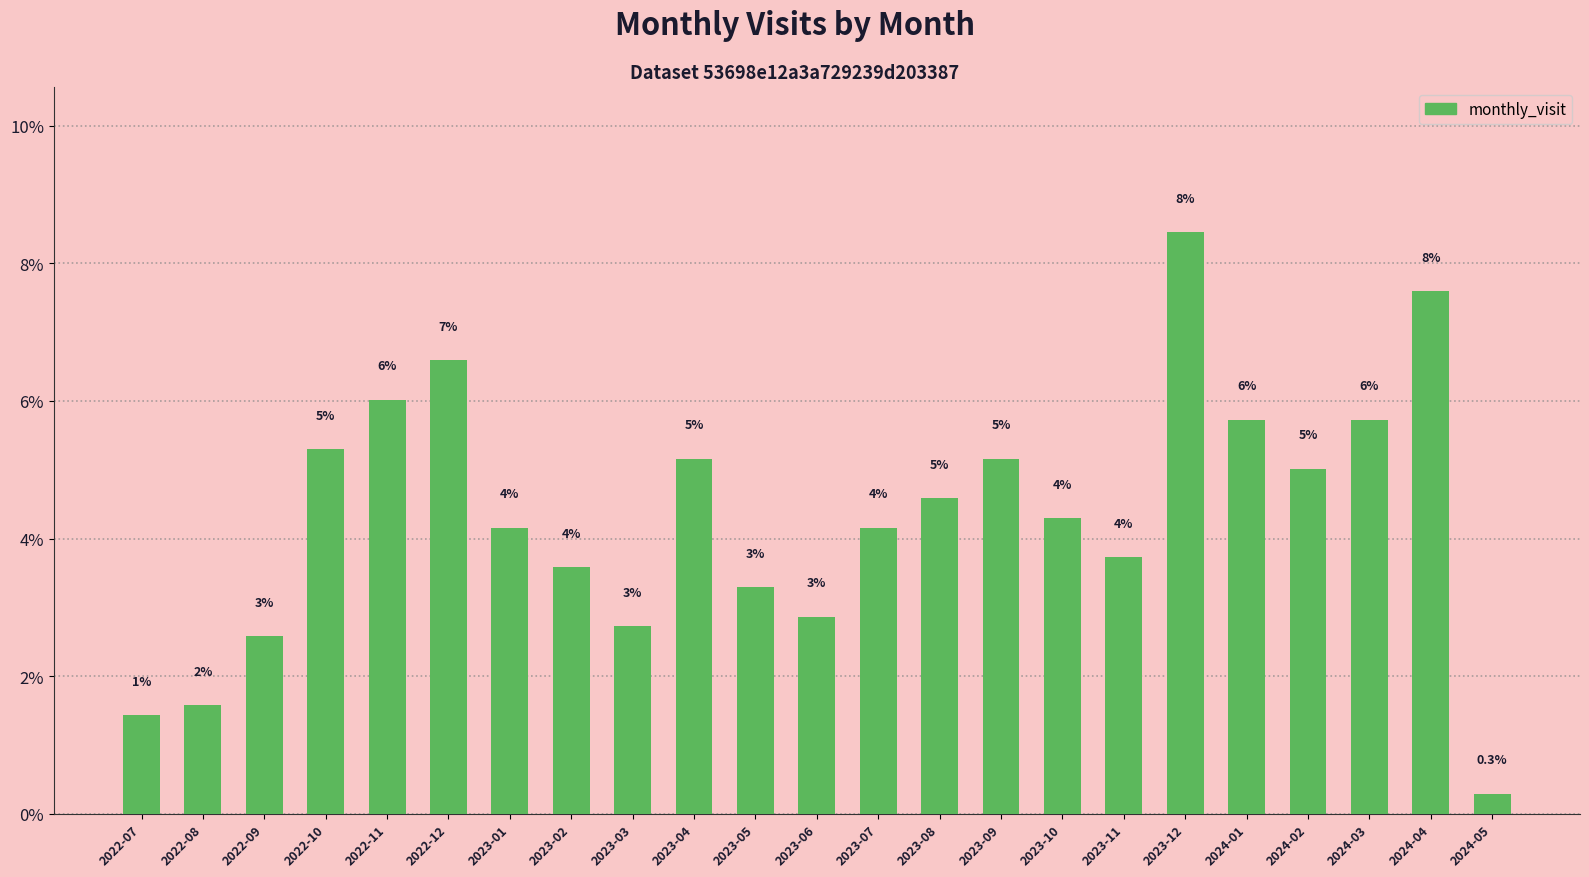

Does the chart contain any negative values?

No